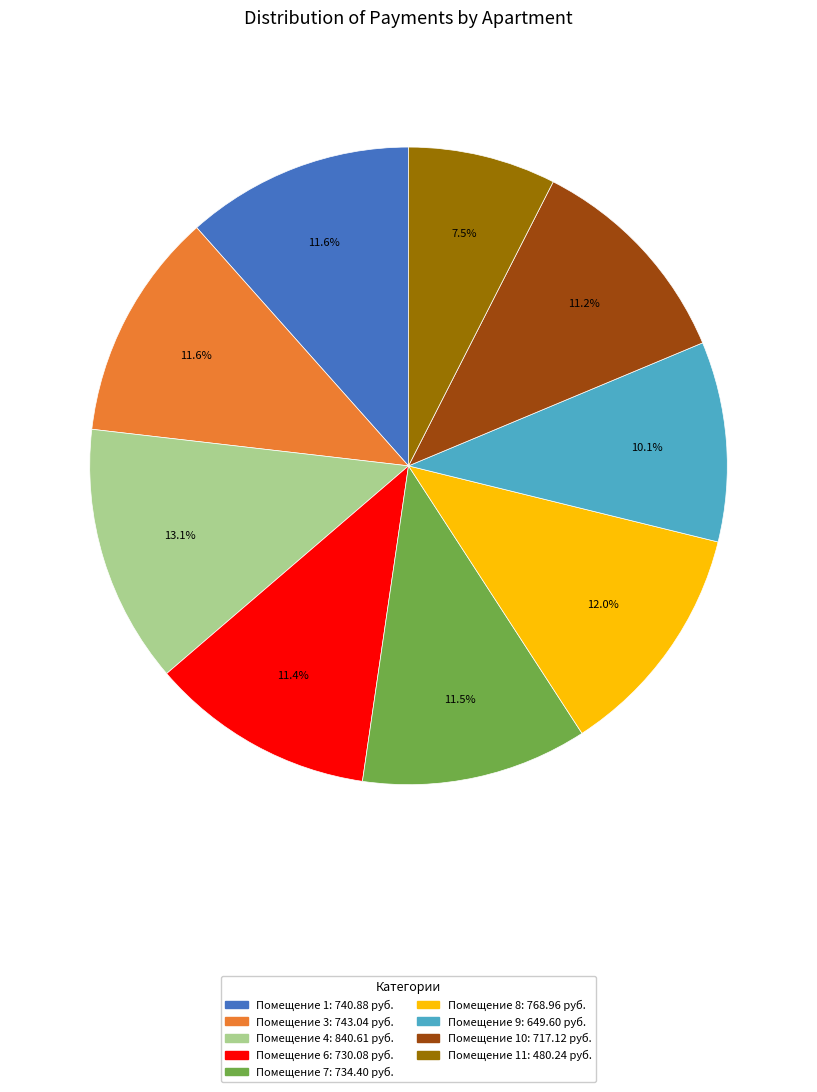

Is there any slice that represents more than half of the pie?

No